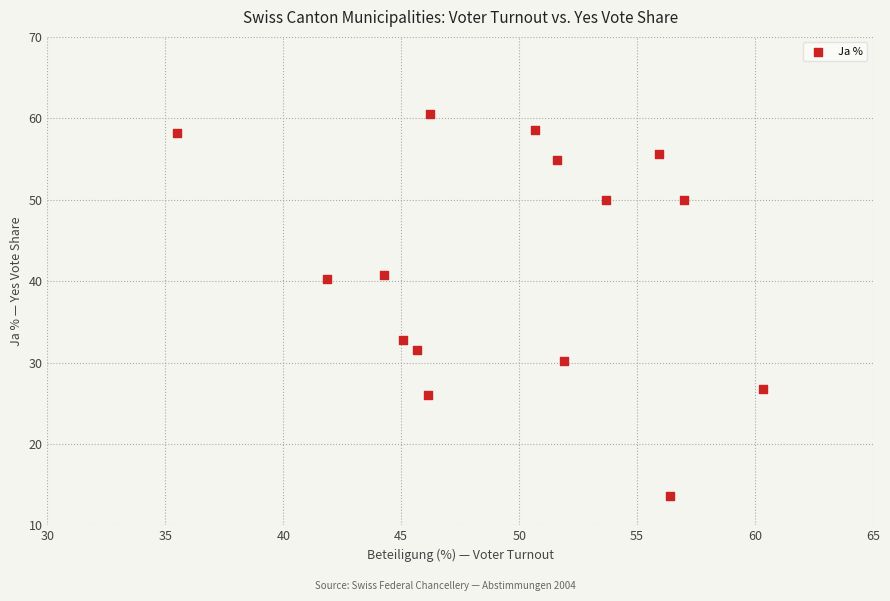

What is the range of Y values (max minus min)?

46.8